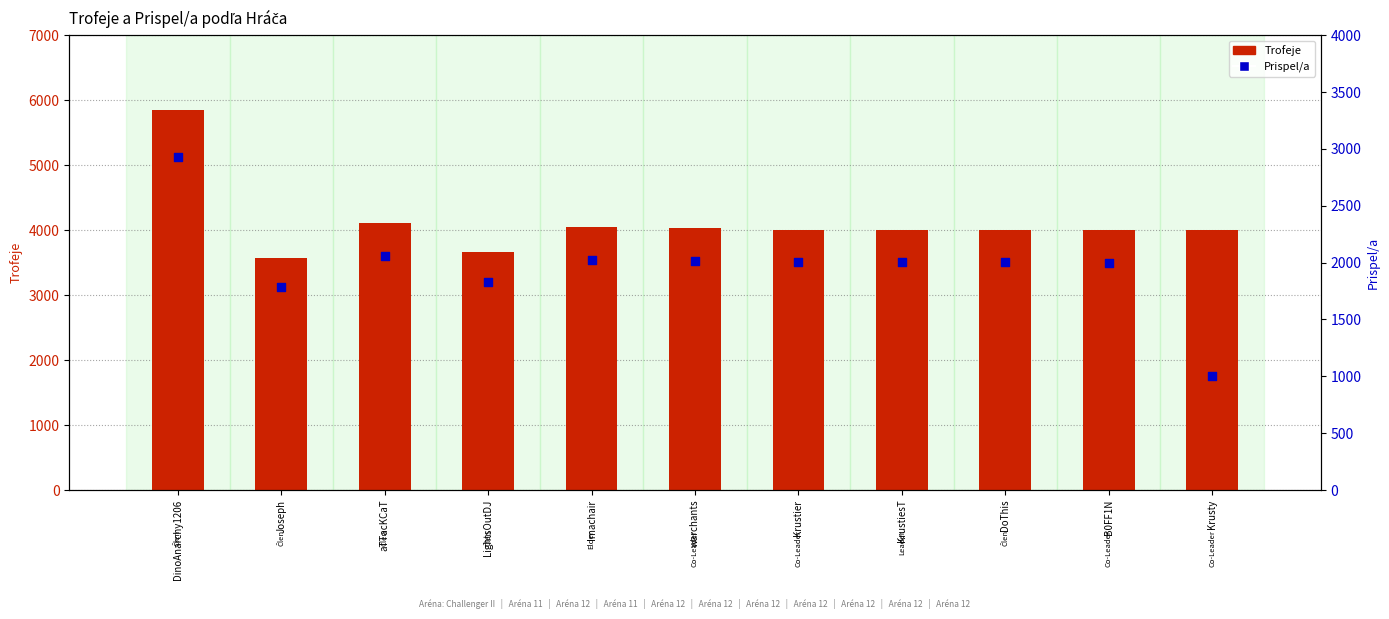

Which series has the widest spread of Y values?

Trofeje